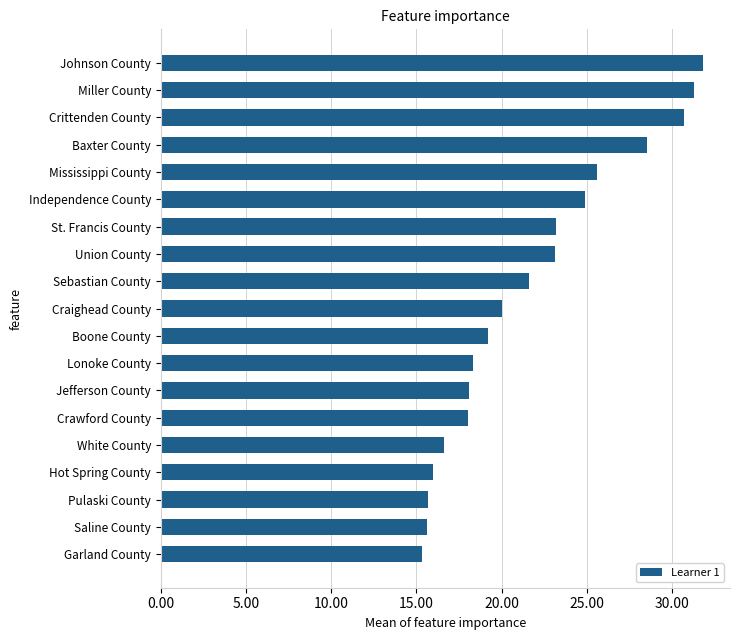

Count the number of categories in the chart.

19